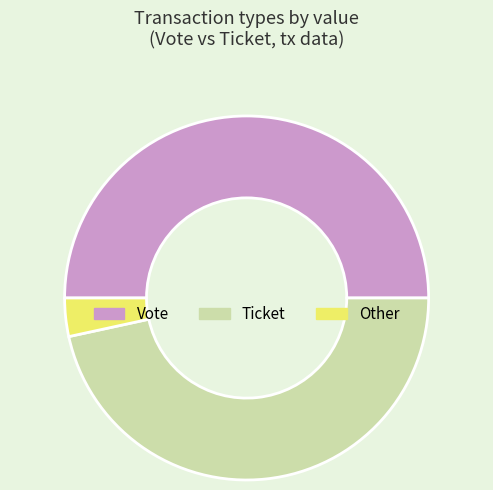

The Ticket slice represents 56% of the pie. True or false?

False